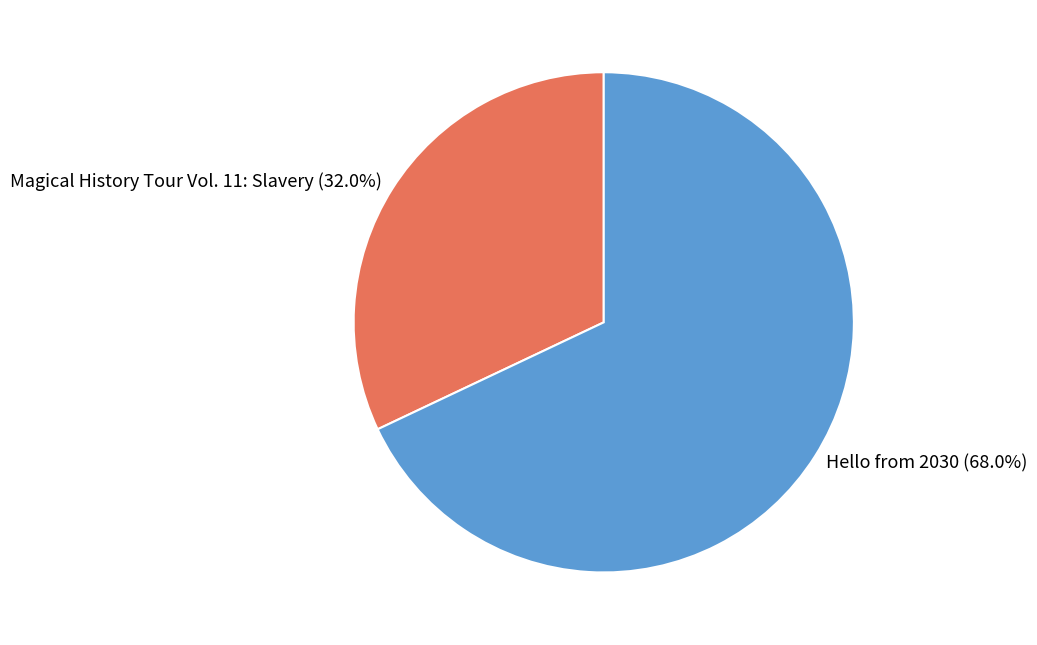

Does Magical History Tour Vol. 11: Slavery represent more than half of the total?

No